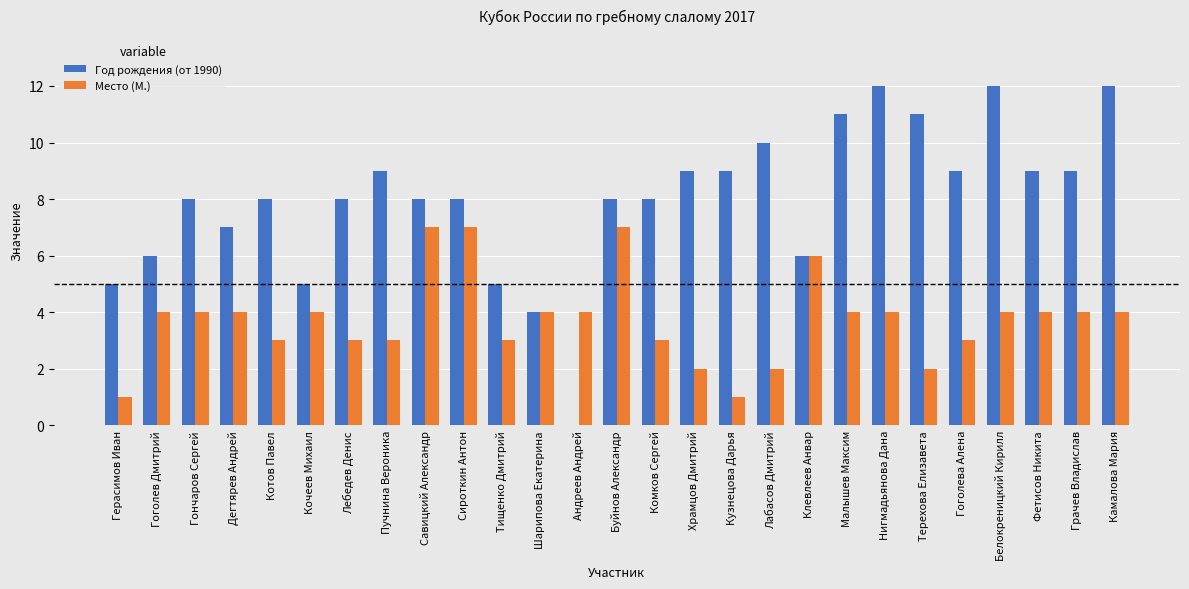

What is the spread (max minus min) of values at Кузнецова Дарья?

8